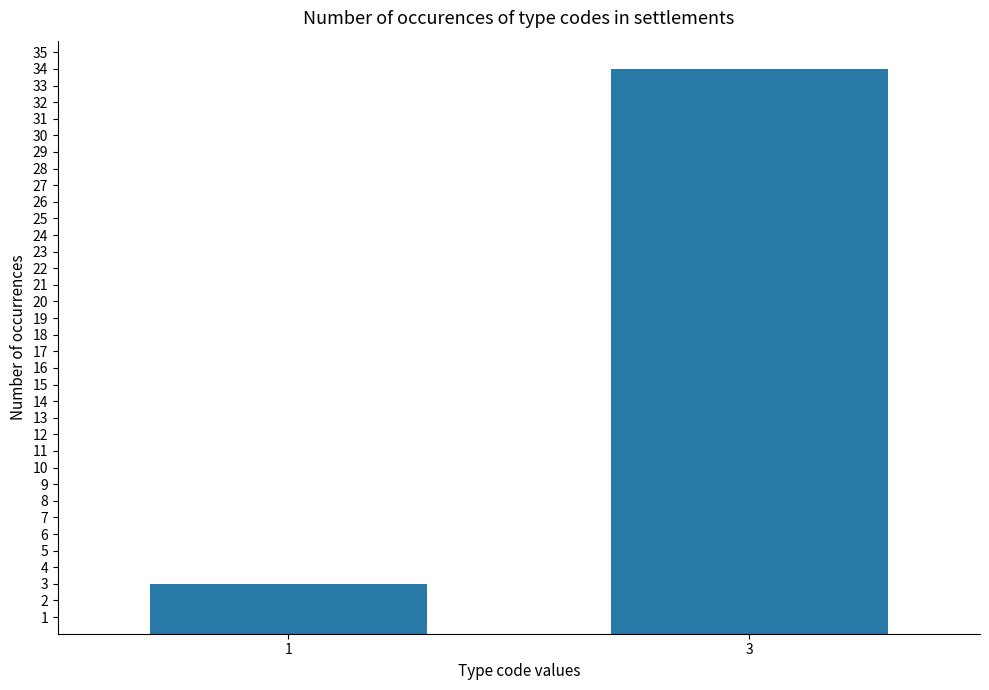

What is the difference between the values at 1 and 3?

31